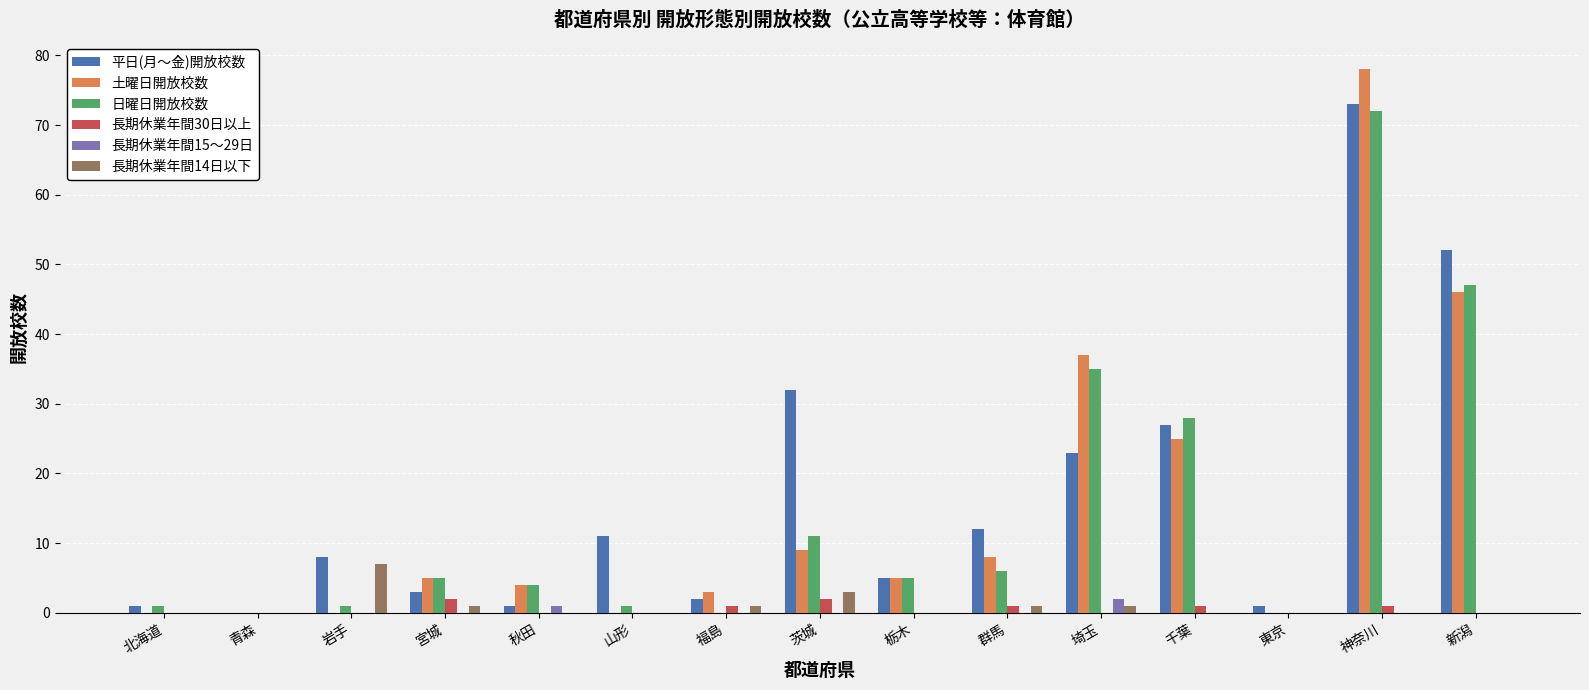

What is the sum of all 日曜日開放校数 values?

216